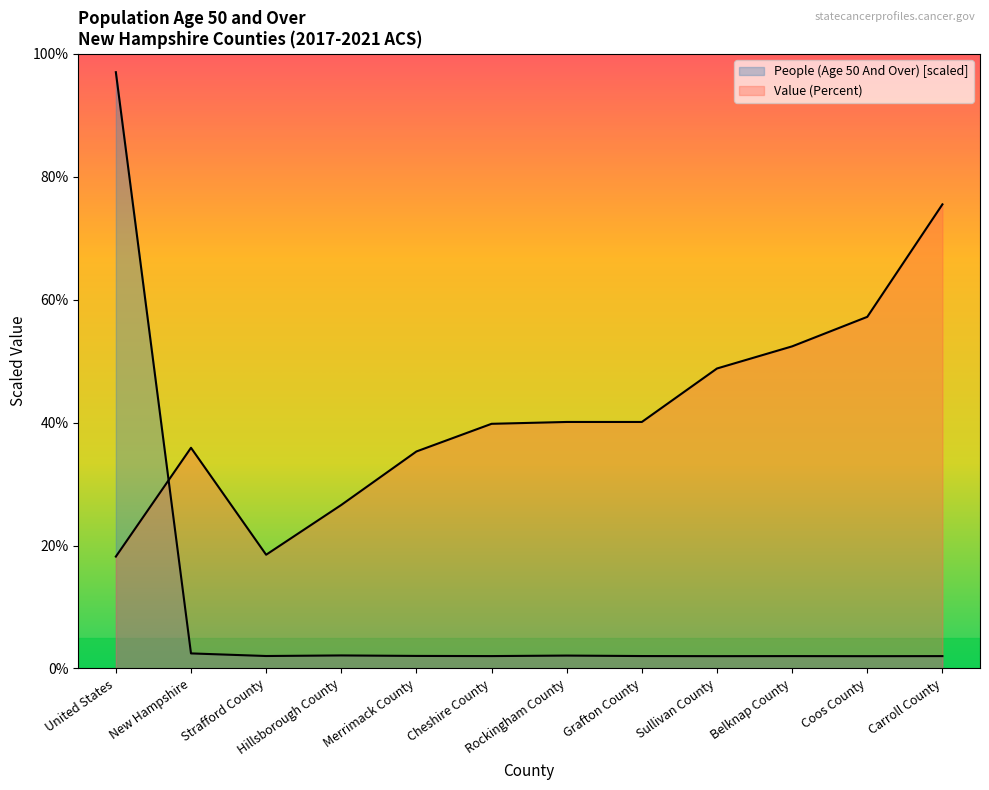

Which series has the widest spread of values?

People (Age 50 And Over)